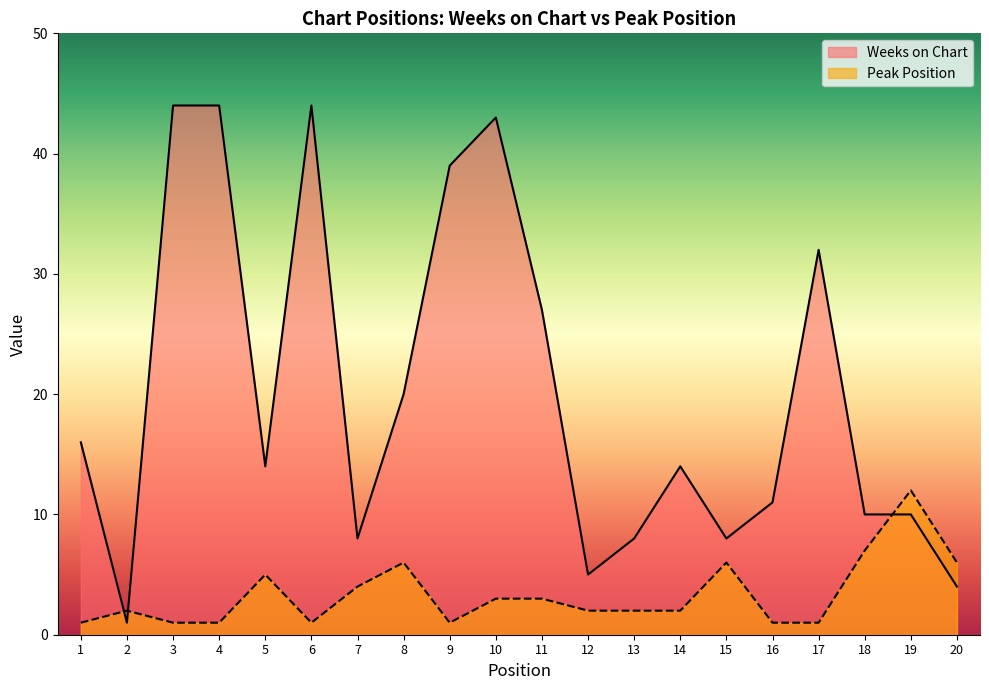

Rank the categories by Weeks on Chart value from lowest to highest.

2, 20, 12, 7, 13, 15, 18, 19, 16, 5, 14, 1, 8, 11, 17, 9, 10, 3, 4, 6